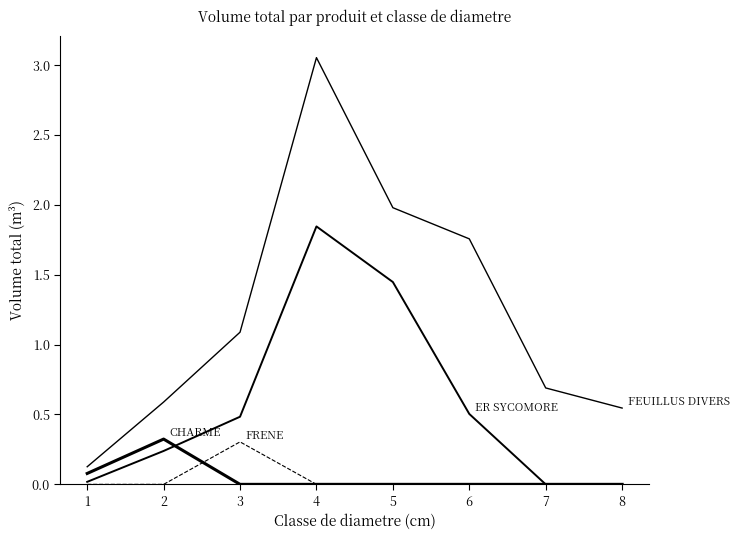

Does the chart have visible grid lines?

No